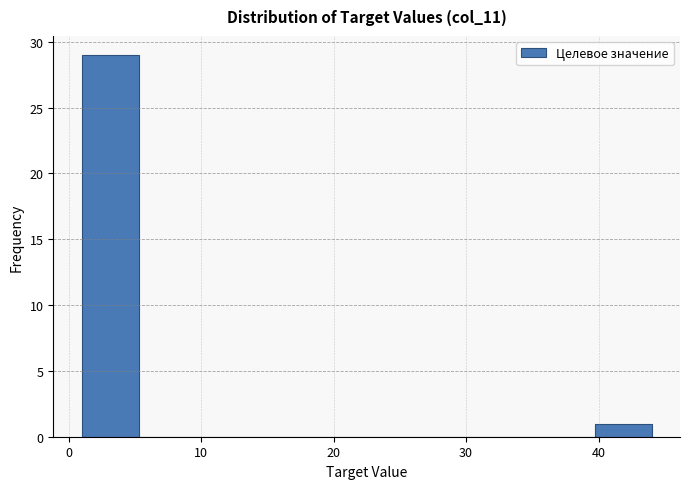

Which range on the x-axis has the tallest bar?

1.0 to 5.3